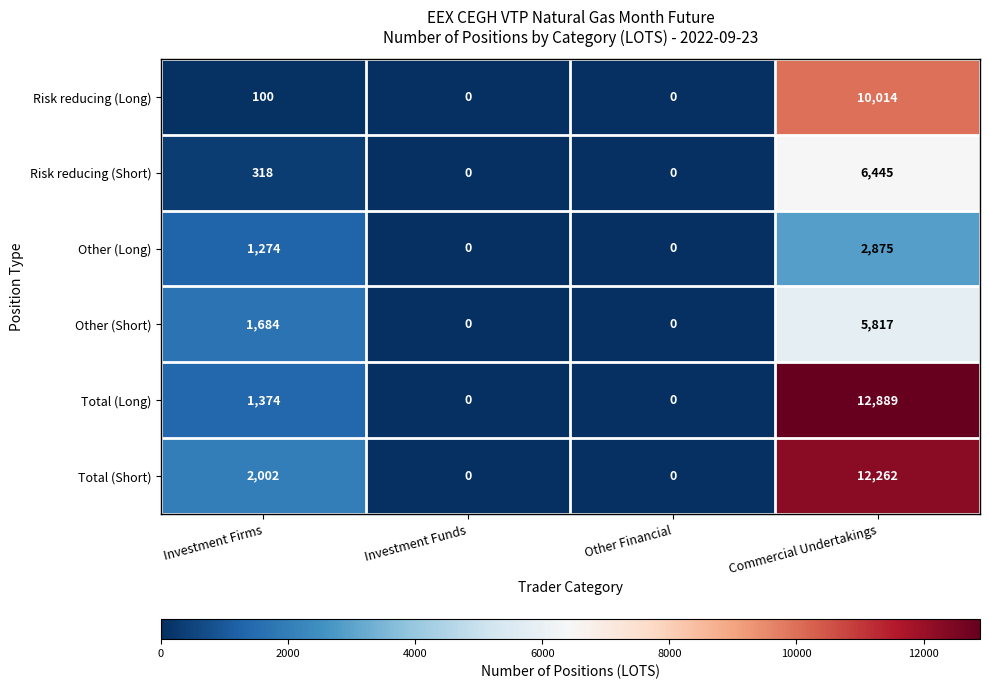

The value of Total (Long) at Investment Funds is 6735. True or false?

False